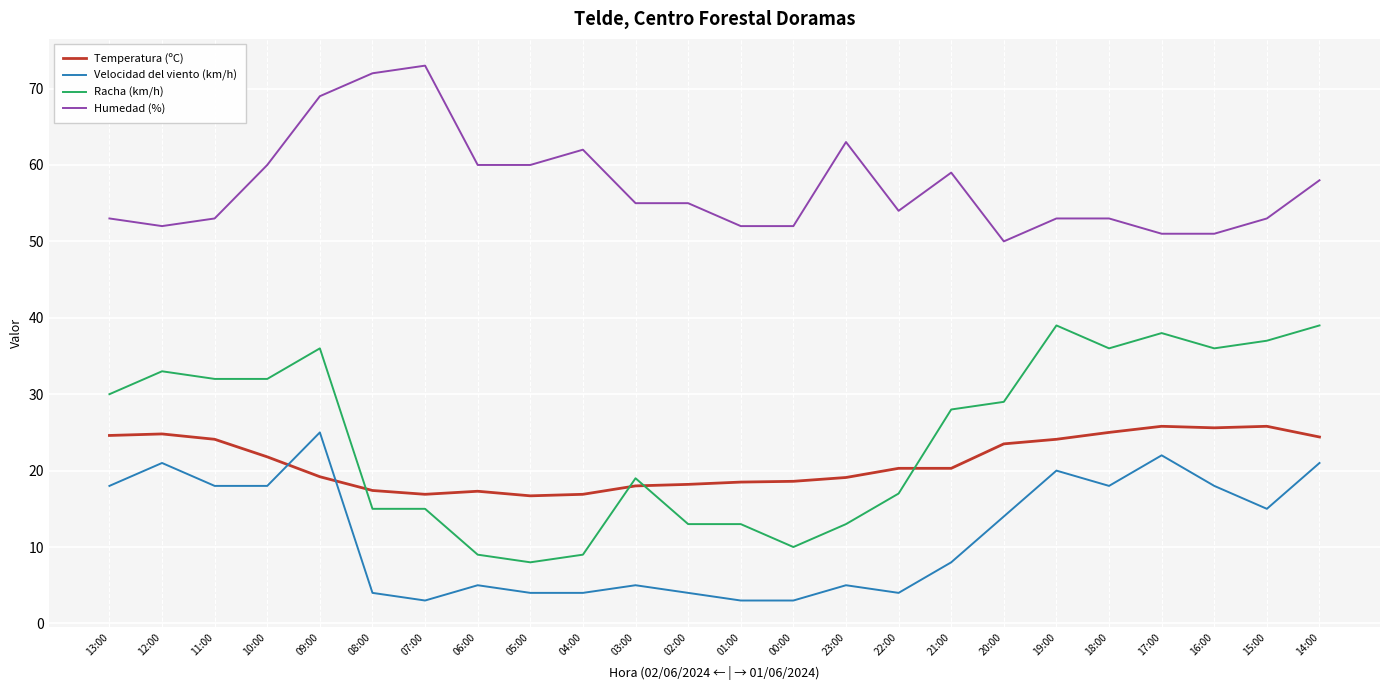

Which series has the widest spread of values?

Racha (km/h)